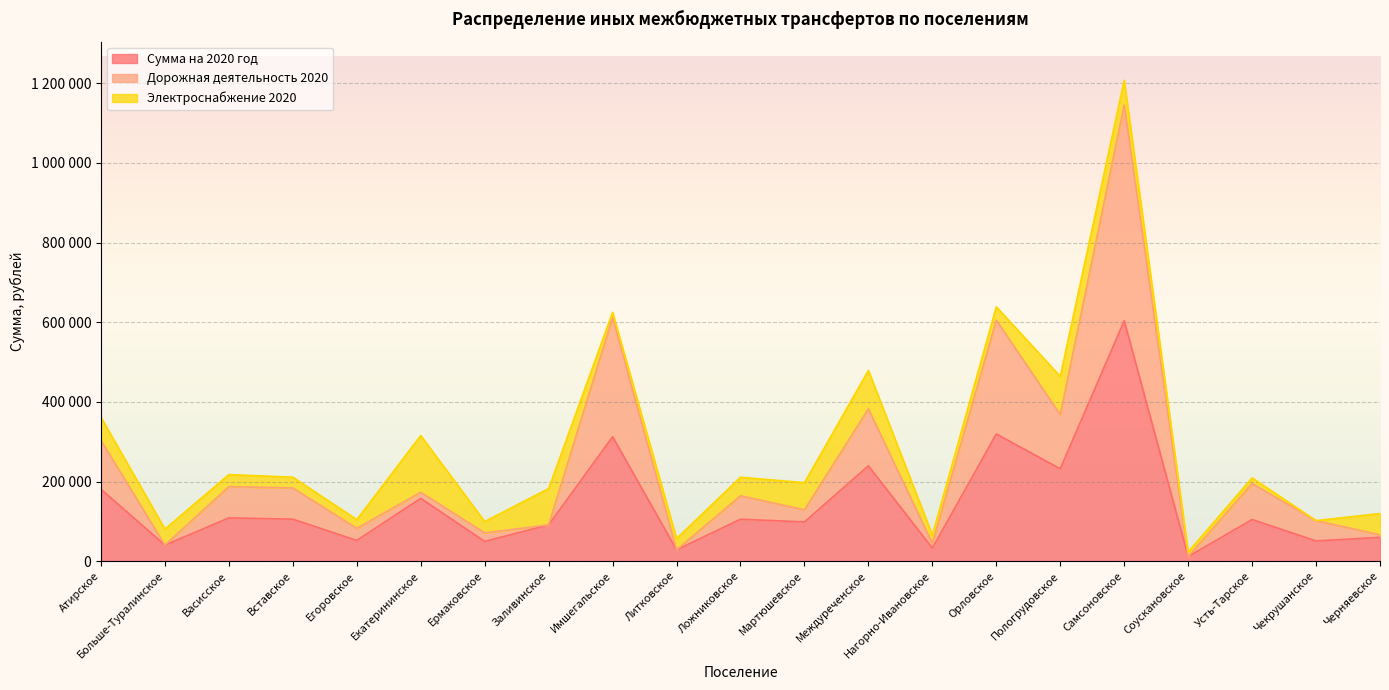

Is it true that Сумма на 2020 год equals 231910 at Пологрудовское?

True